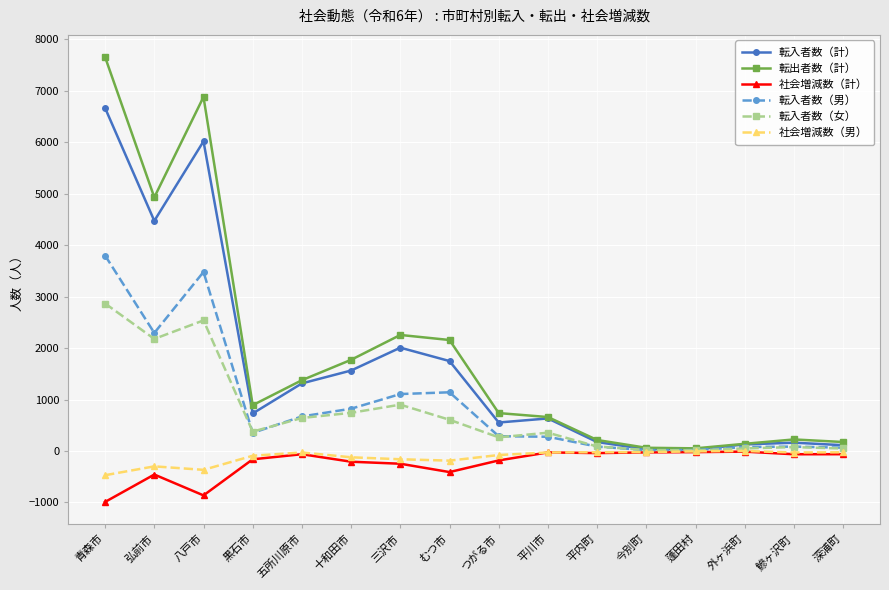

Which series has the widest spread of values?

転出者数（計）